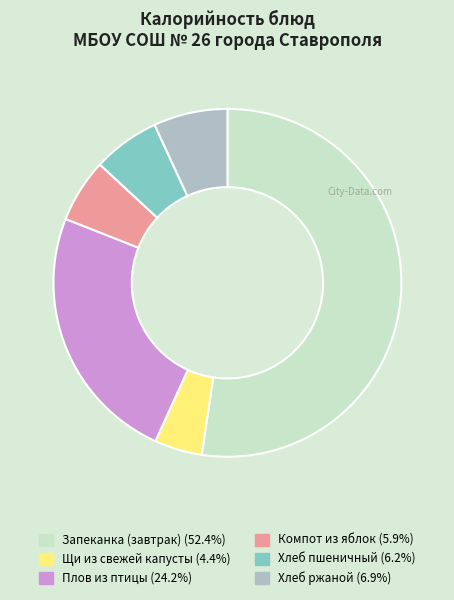

Is Хлеб пшеничный the majority of the pie?

No